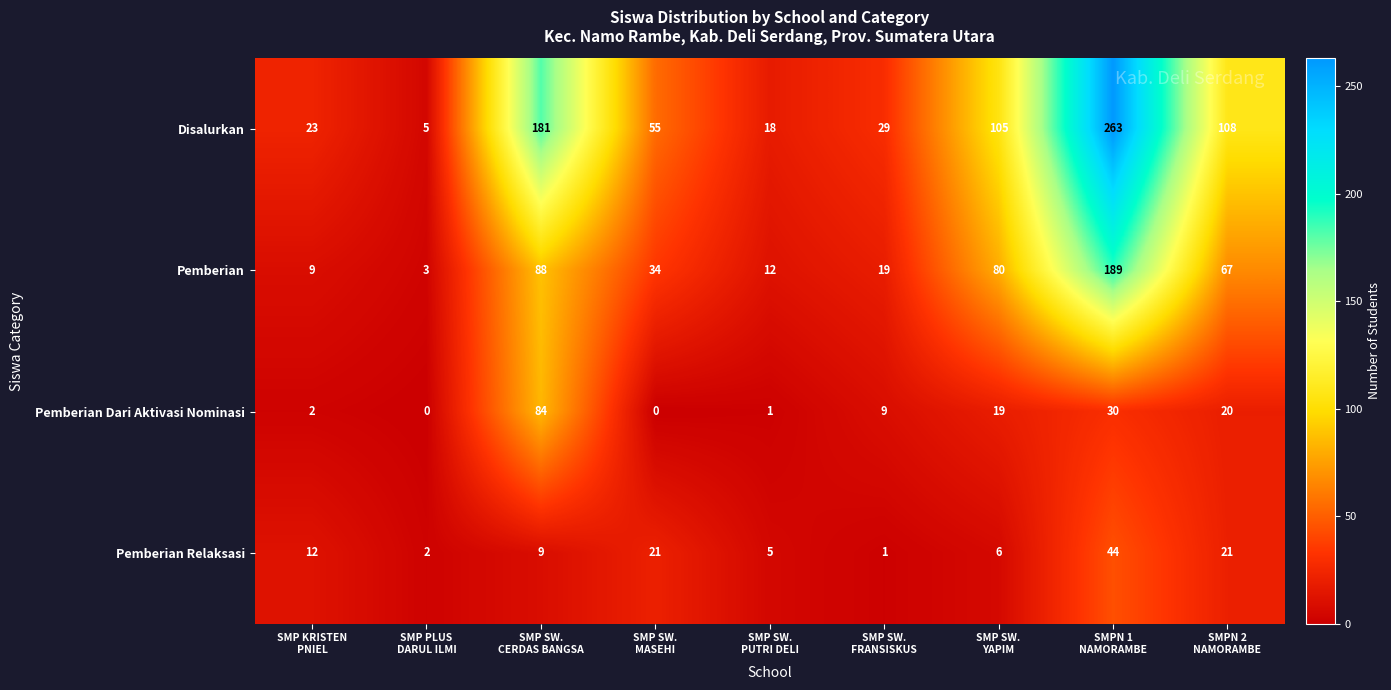

List the series in order of their peak value, lowest first.

Pemberian Relaksasi, Pemberian Dari Aktivasi Nominasi, Pemberian, Disalurkan